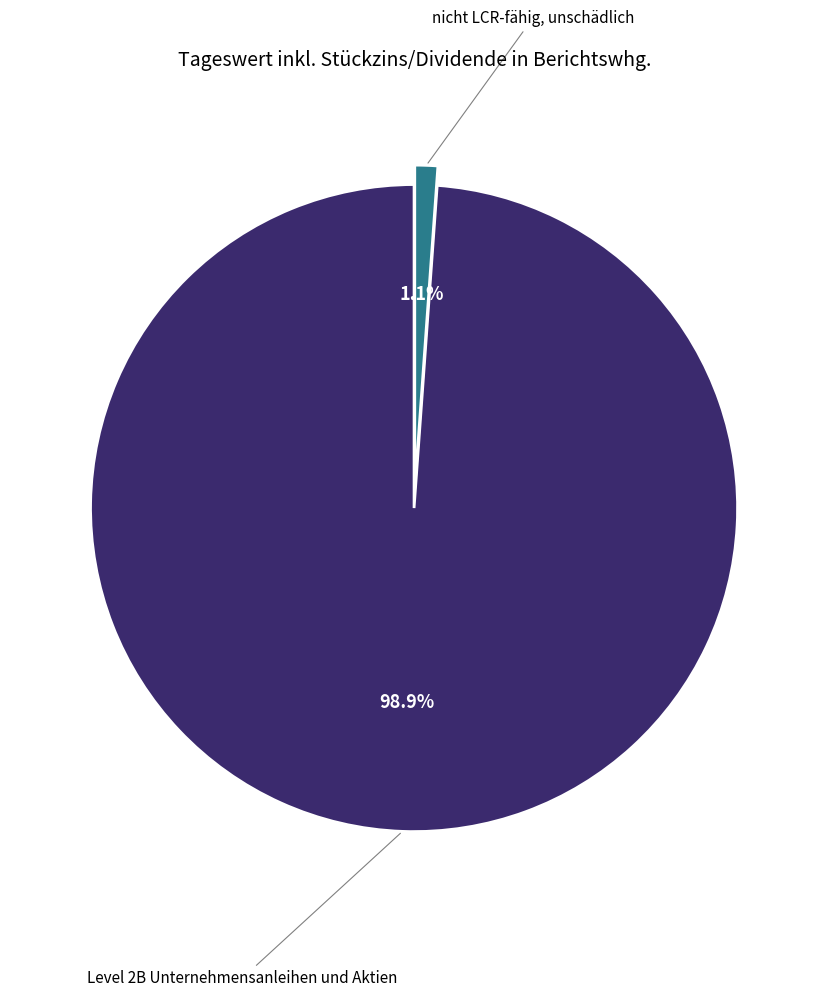

Is there any slice that represents more than half of the pie?

Yes